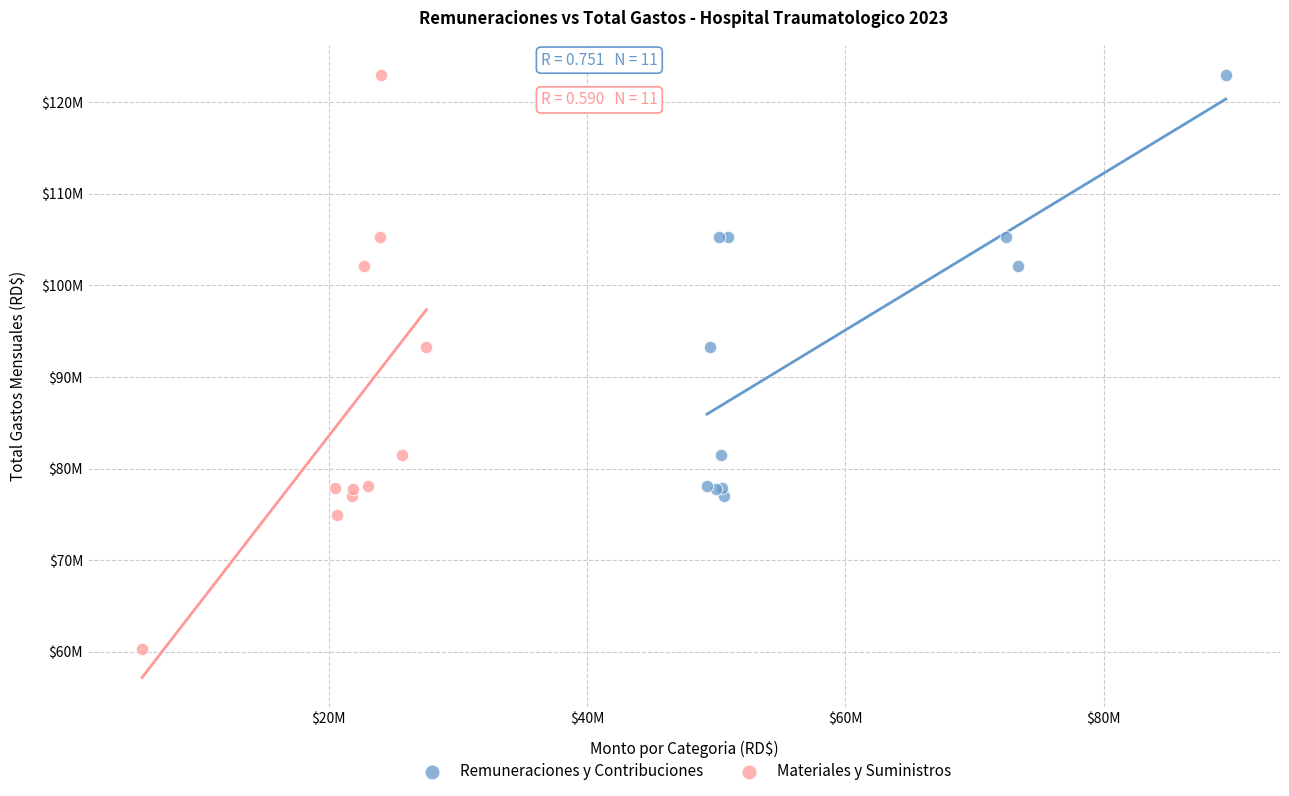

What are all the series names shown in the legend?

Remuneraciones y Contribuciones, Materiales y Suministros